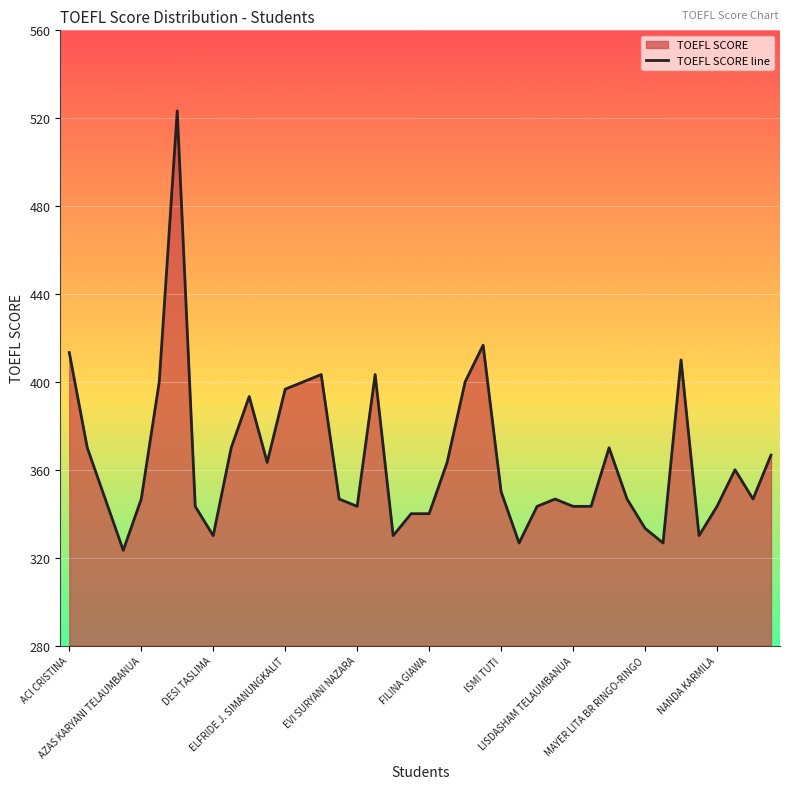

How many lines are shown in the chart?

1